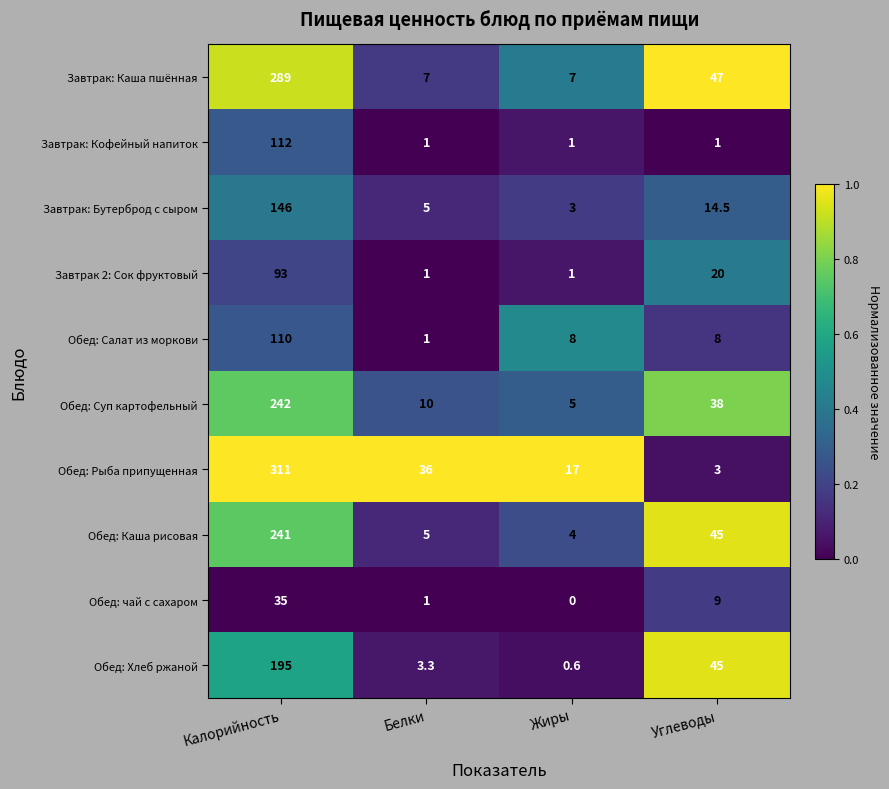

What is the sum of the Завтрак: Каша пшённая values at Жиры and Белки?

14.0